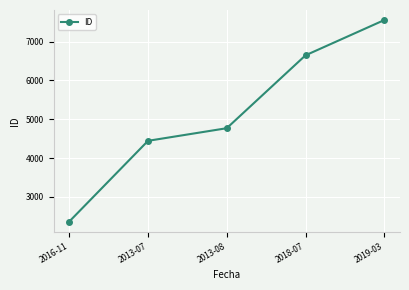

List the labels in order of value, largest first.

2019-03, 2018-07, 2013-08, 2013-07, 2016-11